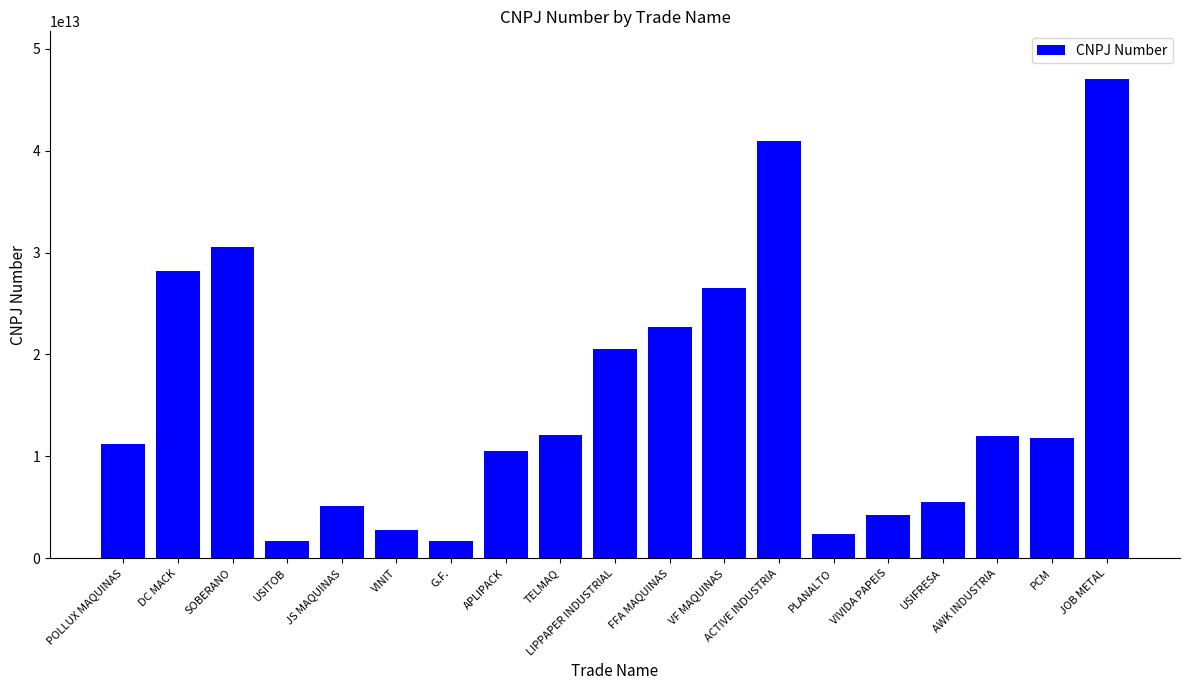

Which label corresponds to the largest value in the chart?

JOB METAL